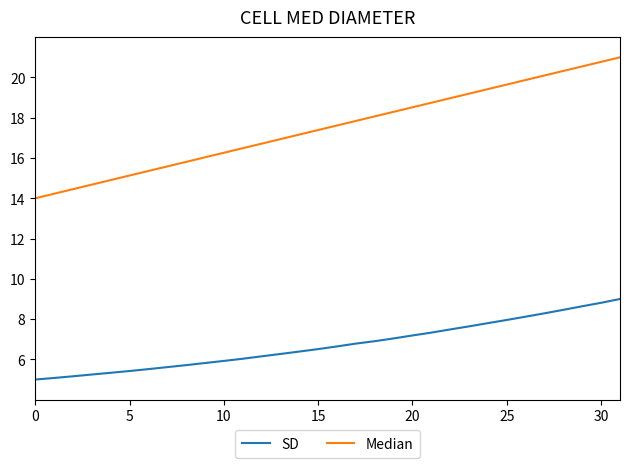

What is the maximum value shown in the chart?

21.0